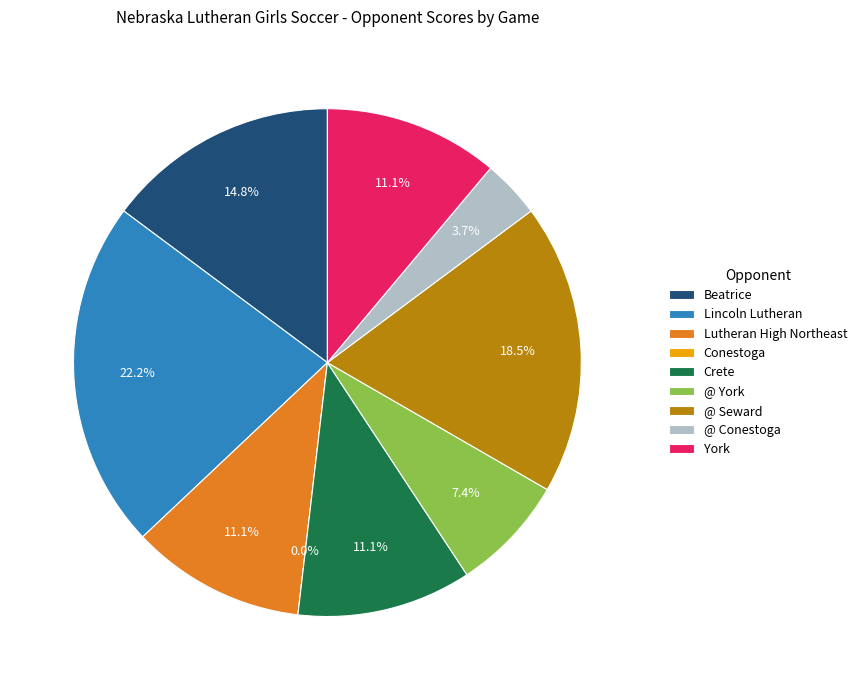

What is the change in value from Lutheran High Northeast to @ York?

-1